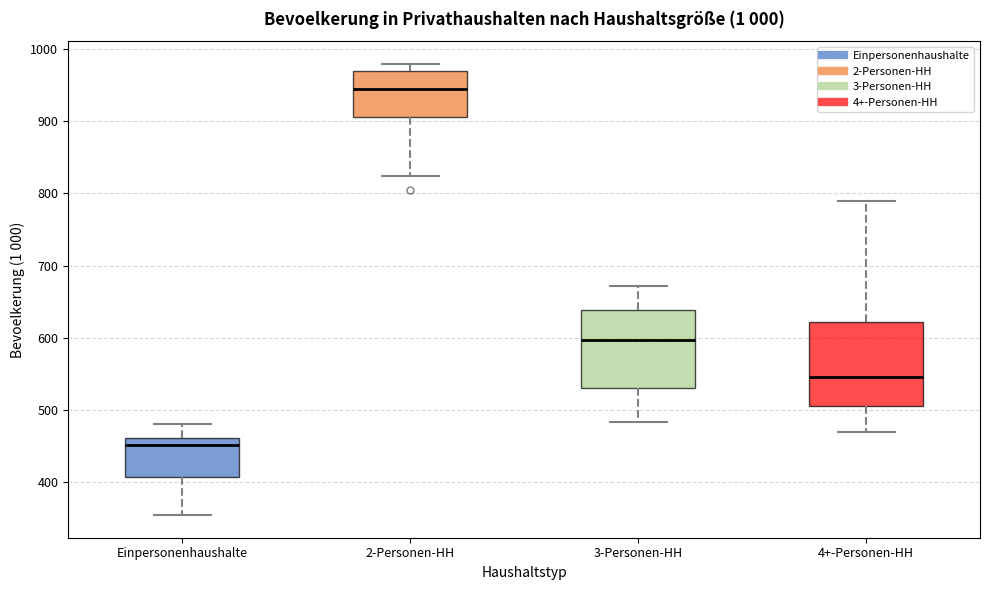

Which box's median line is the highest?

2-Personen-HH